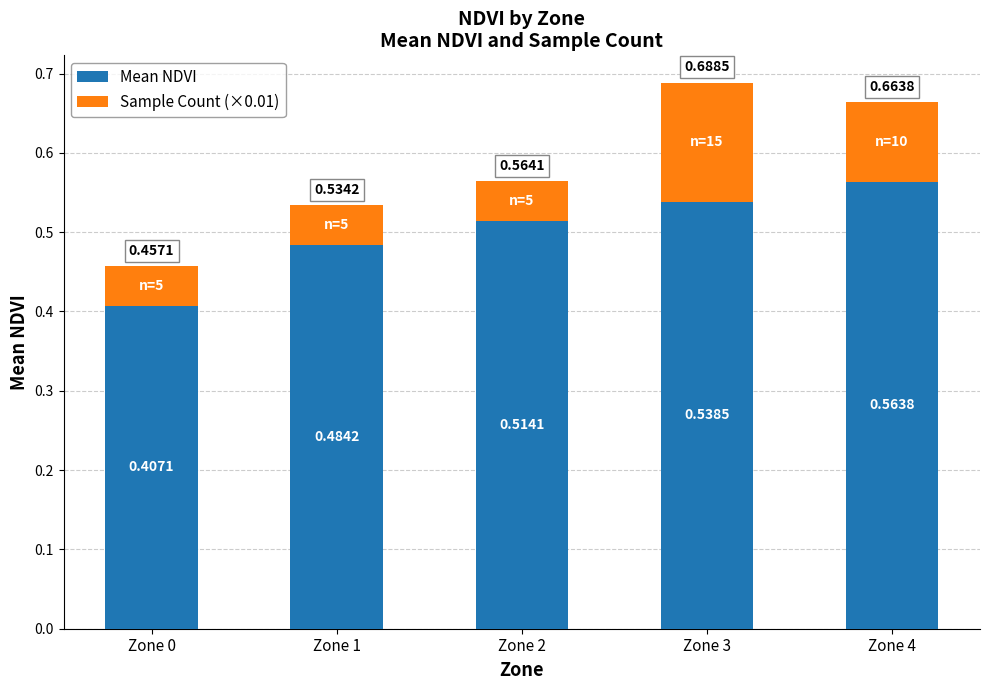

How many bars are there in total?

5